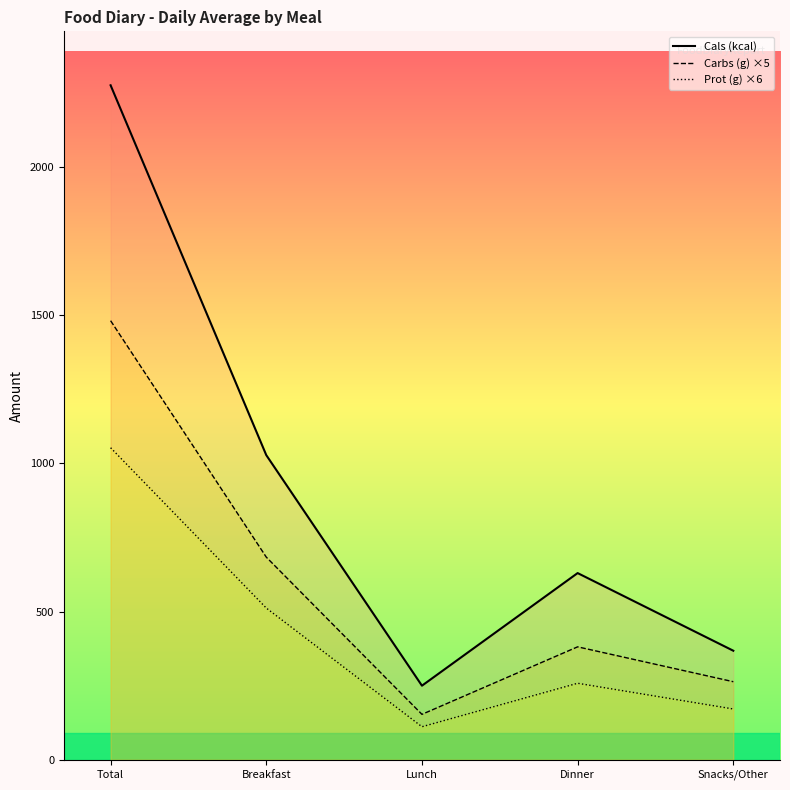

How many lines are shown in the chart?

3